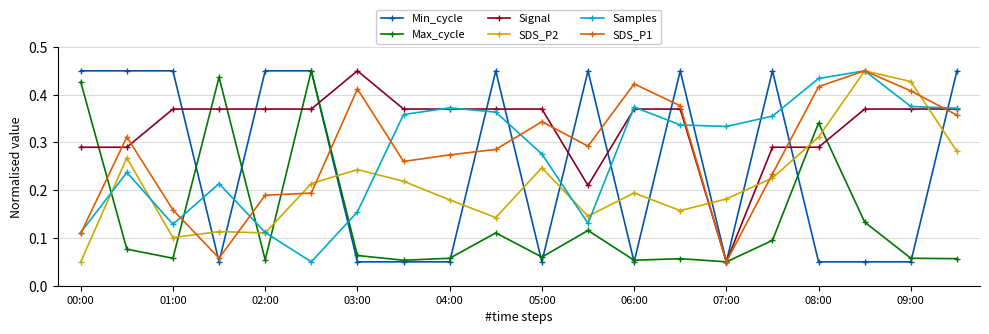

Which series has the largest total across all categories?

Signal